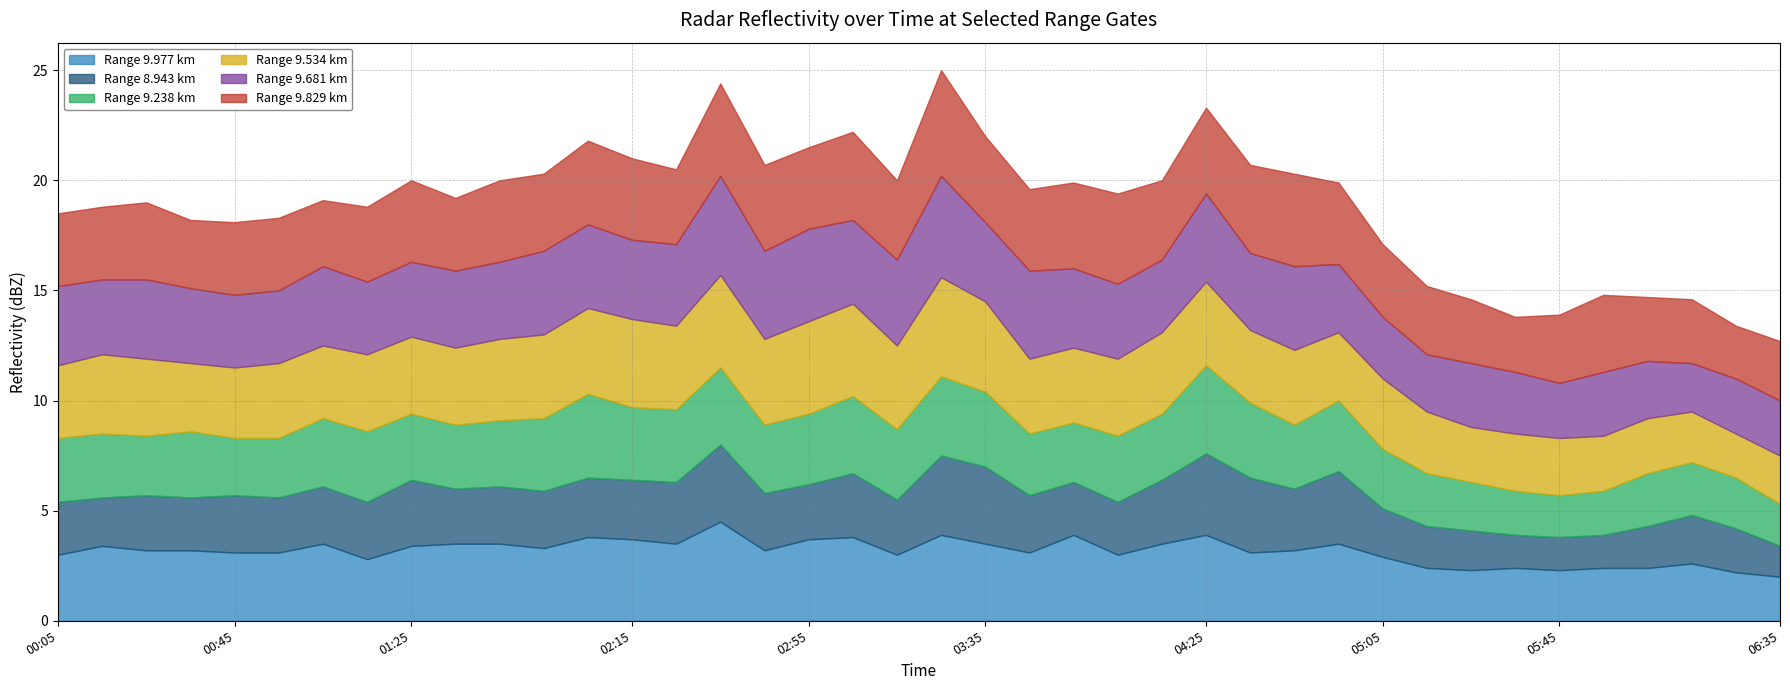

Which has a higher value, 2011/12/06 01:05 or 2011/12/06 02:05?

2011/12/06 02:05